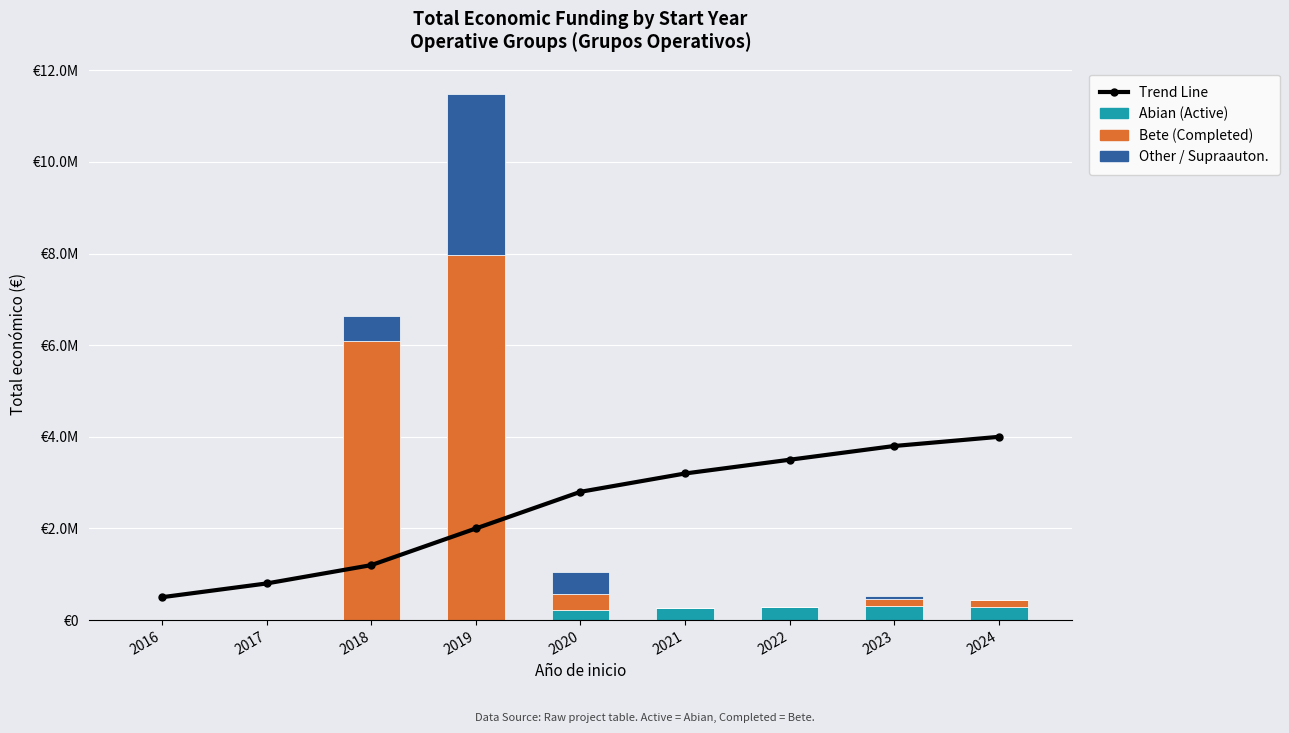

How many values in the Bete (Completed) series are below 164200?

4